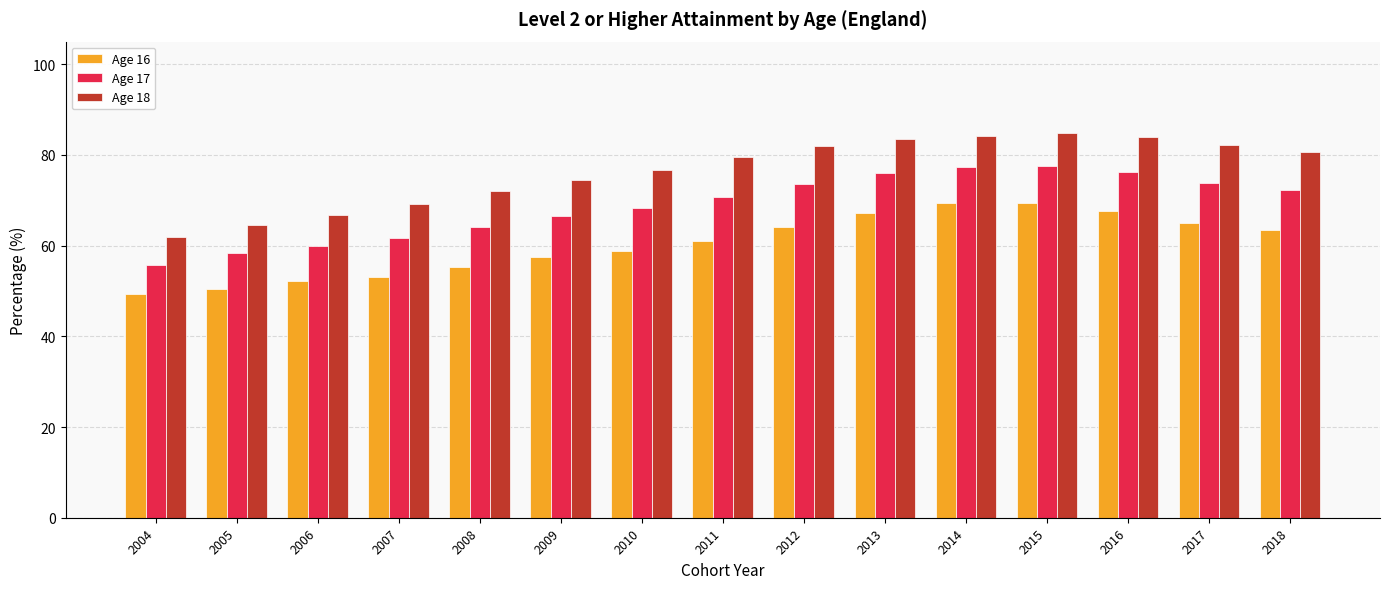

What is the total value across all series at 2018?

216.4